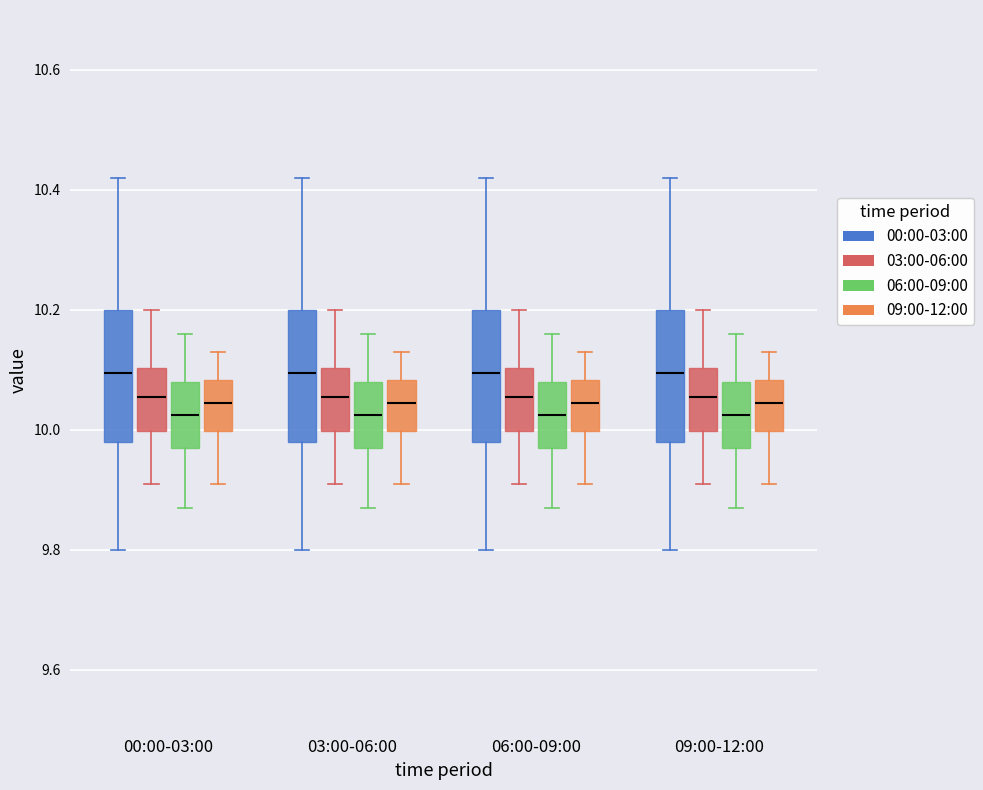

Where does the median line of the box for 03:00-06:00 (03:00-06:00) sit on the y-axis? The values are not printed on the chart, so give them approximately, as read against the axis.

10.06